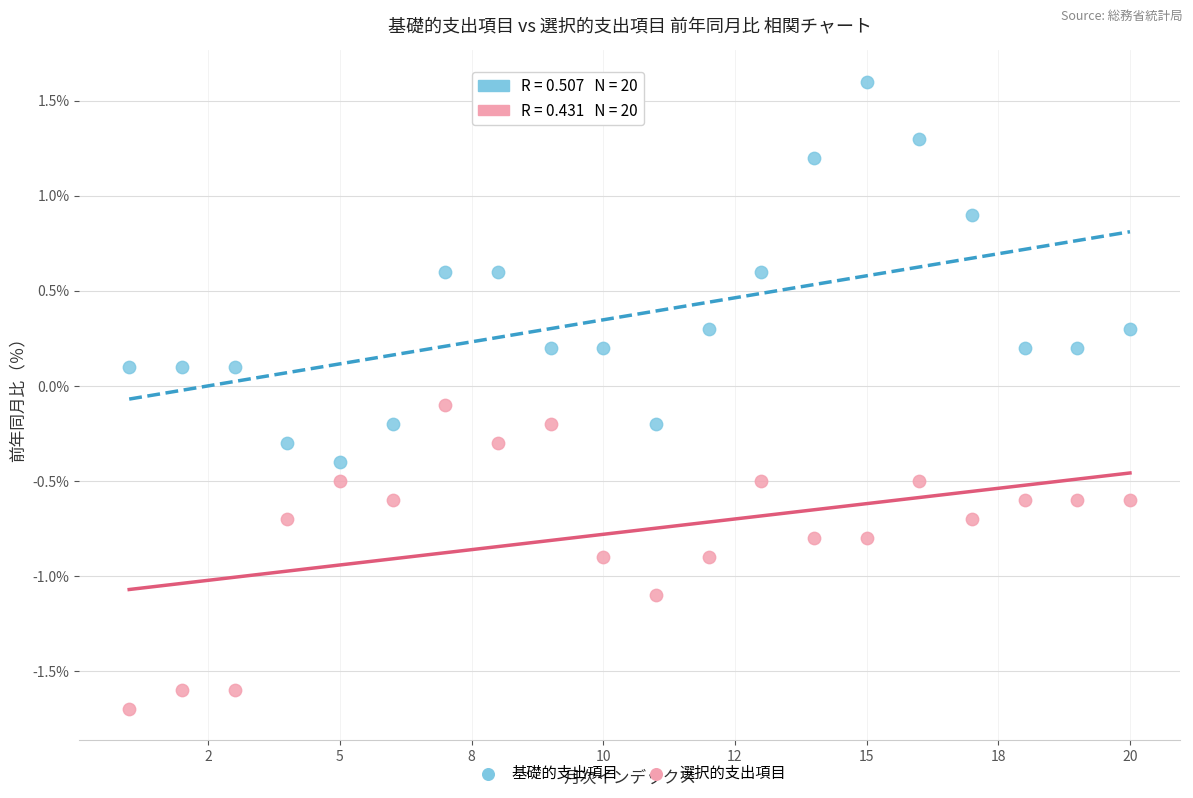

Across all data points, what is the range of X values (max minus min)?

19.0